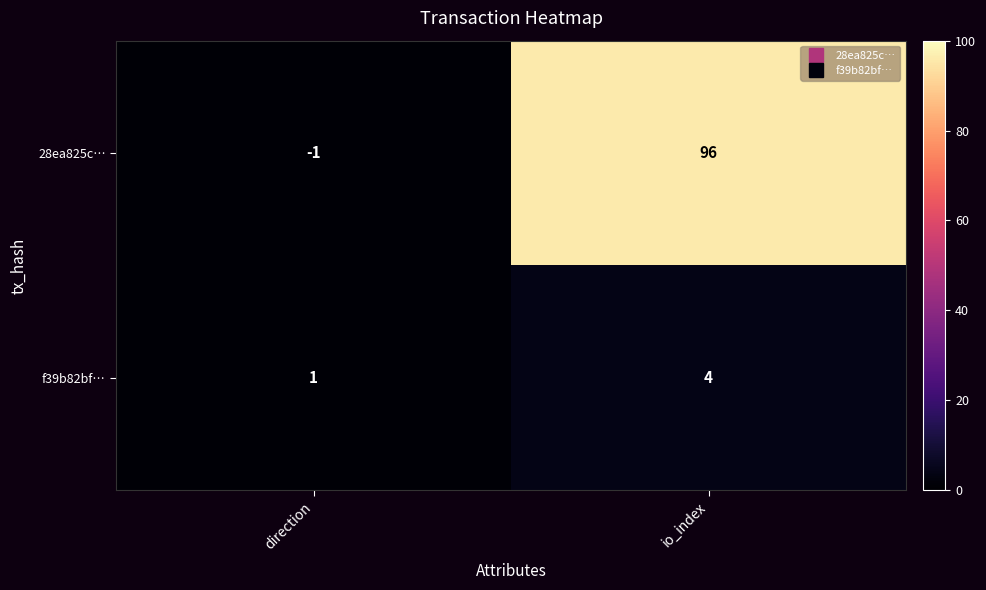

Rank the series at io_index from highest to lowest value.

28ea825c…, f39b82bf…